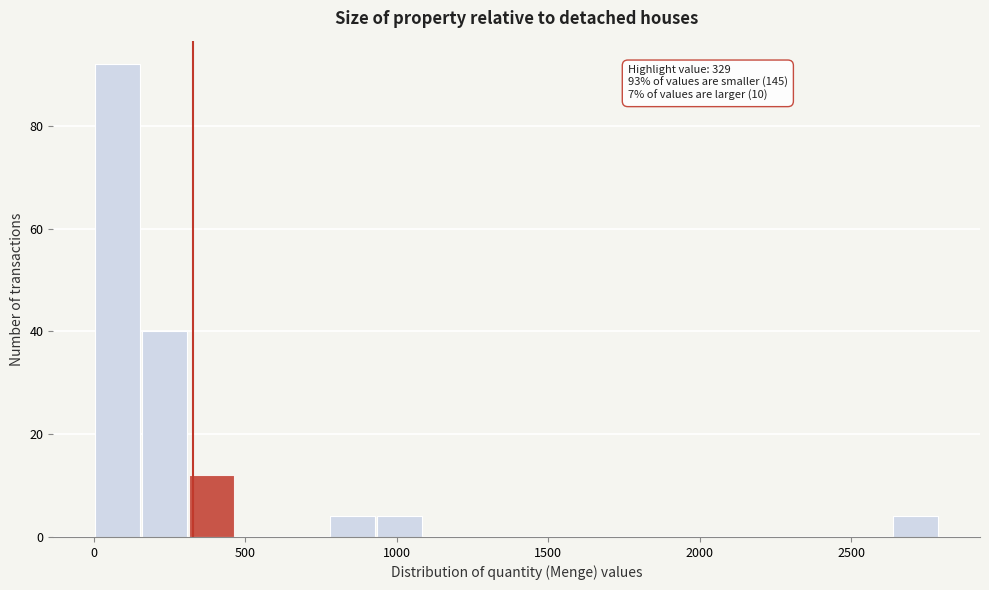

Read against the x-axis, roughly where is the centre of the tallest bar?

100